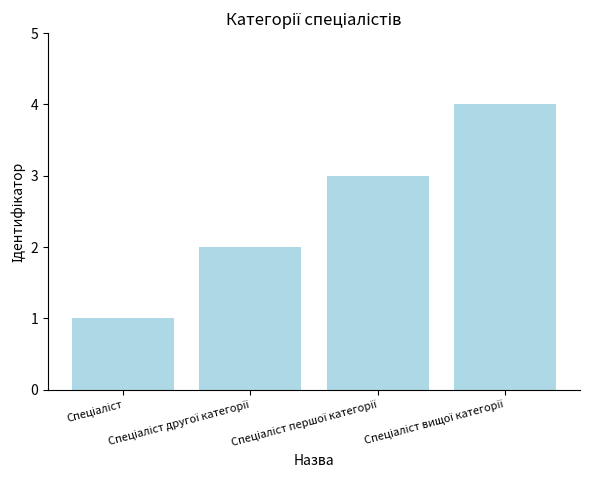

What is the difference between the maximum and minimum values?

3